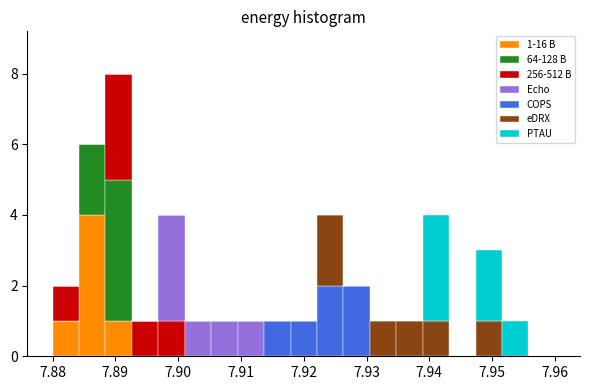

Which range on the x-axis has the tallest stacked bar (by total height)?

7.888 to 7.893